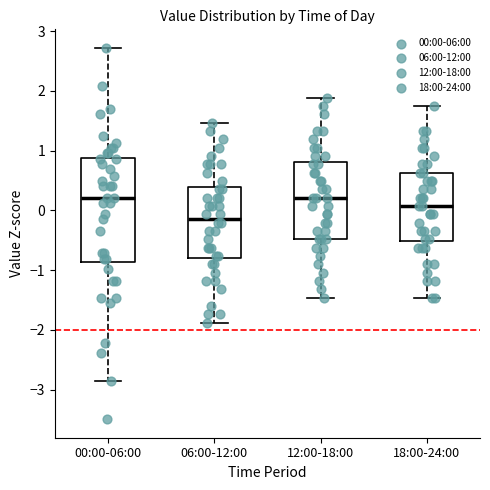

Which box's median line is the lowest?

06:00-12:00